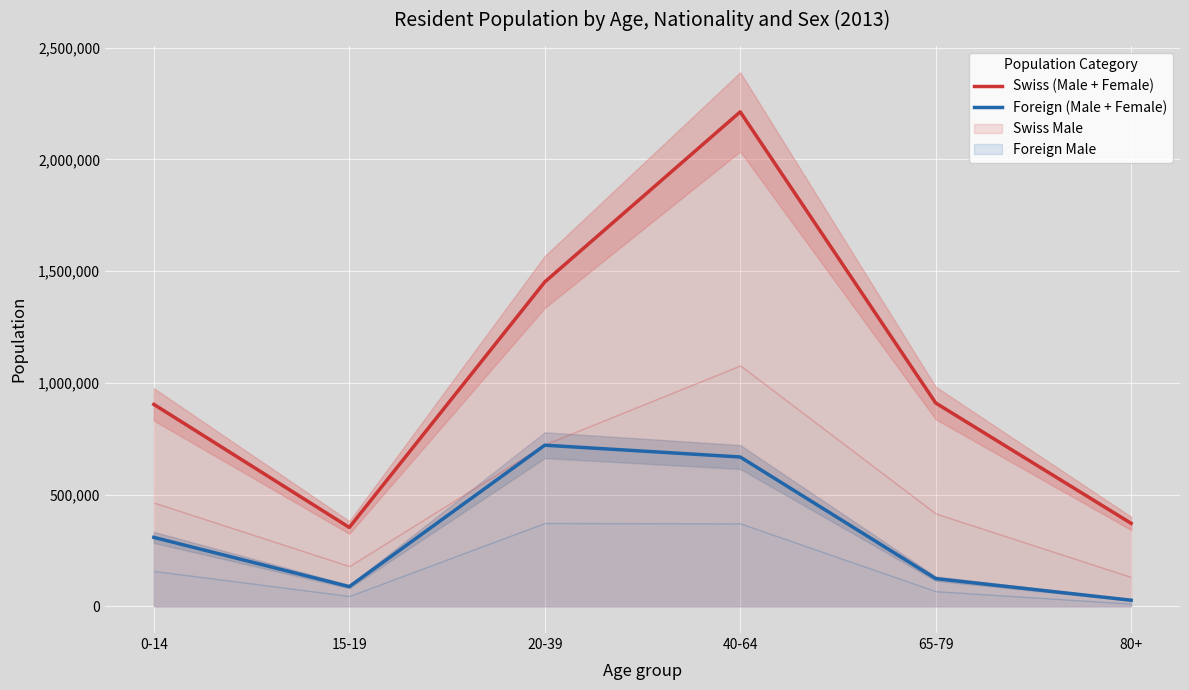

True or false: Foreign (Male + Female) and Swiss (Male + Female) cross at least once.

False